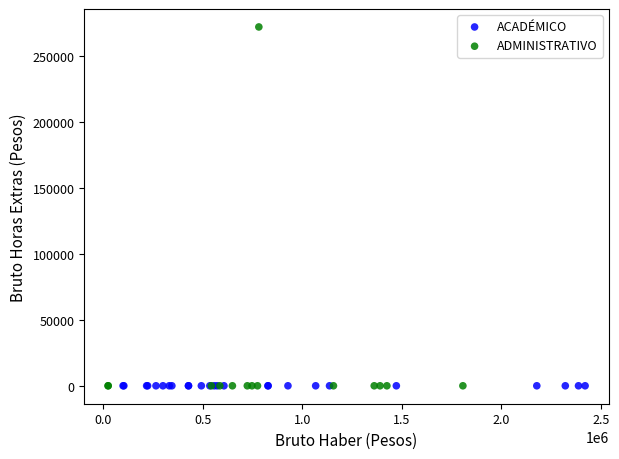

Which series reaches the maximum Y coordinate?

ADMINISTRATIVO